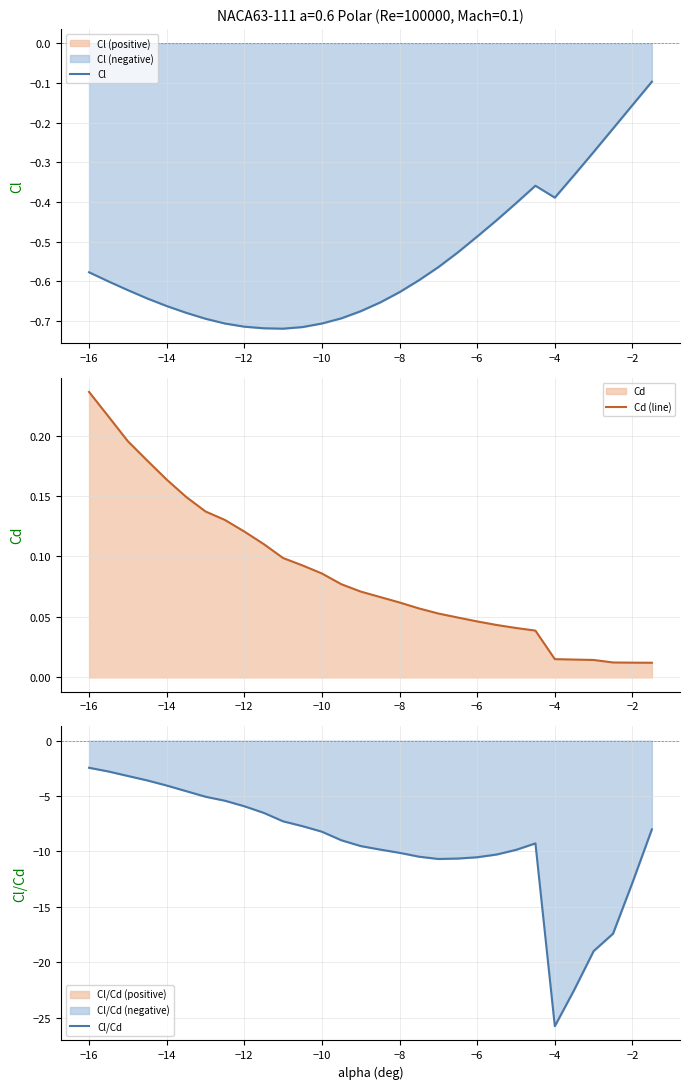

At which label does Cl/Cd reach its peak?

−16